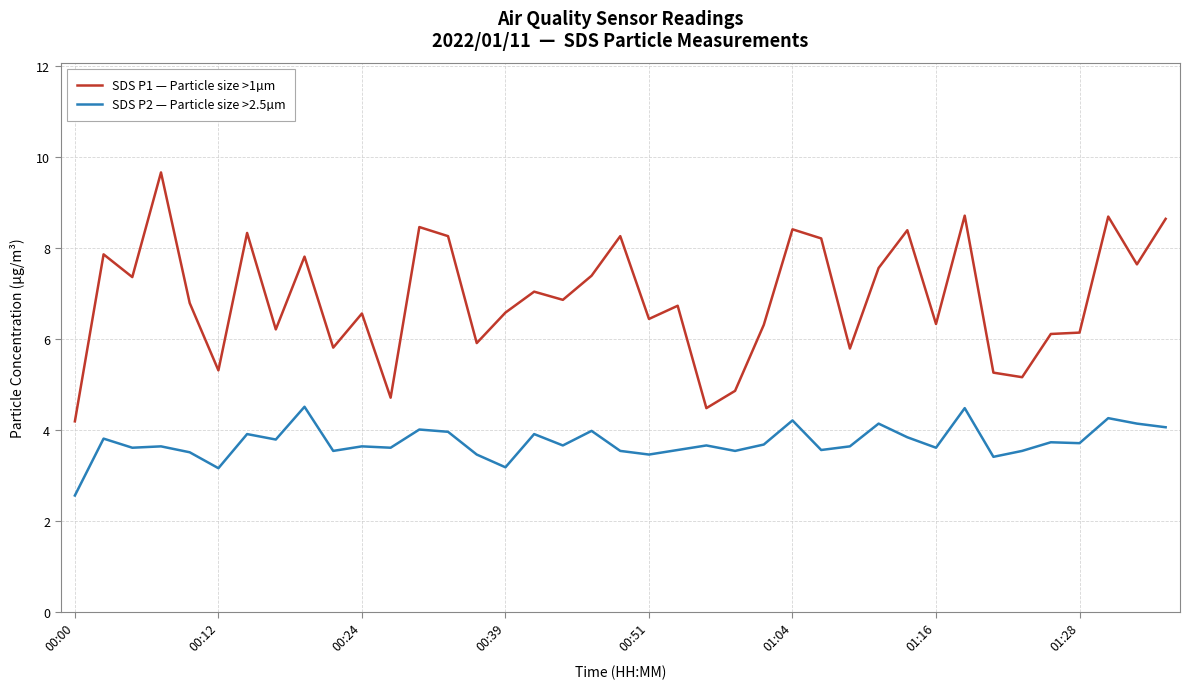

True or false: SDS P2 — Particle size >2.5µm and SDS P1 — Particle size >1µm intersect in this chart.

False